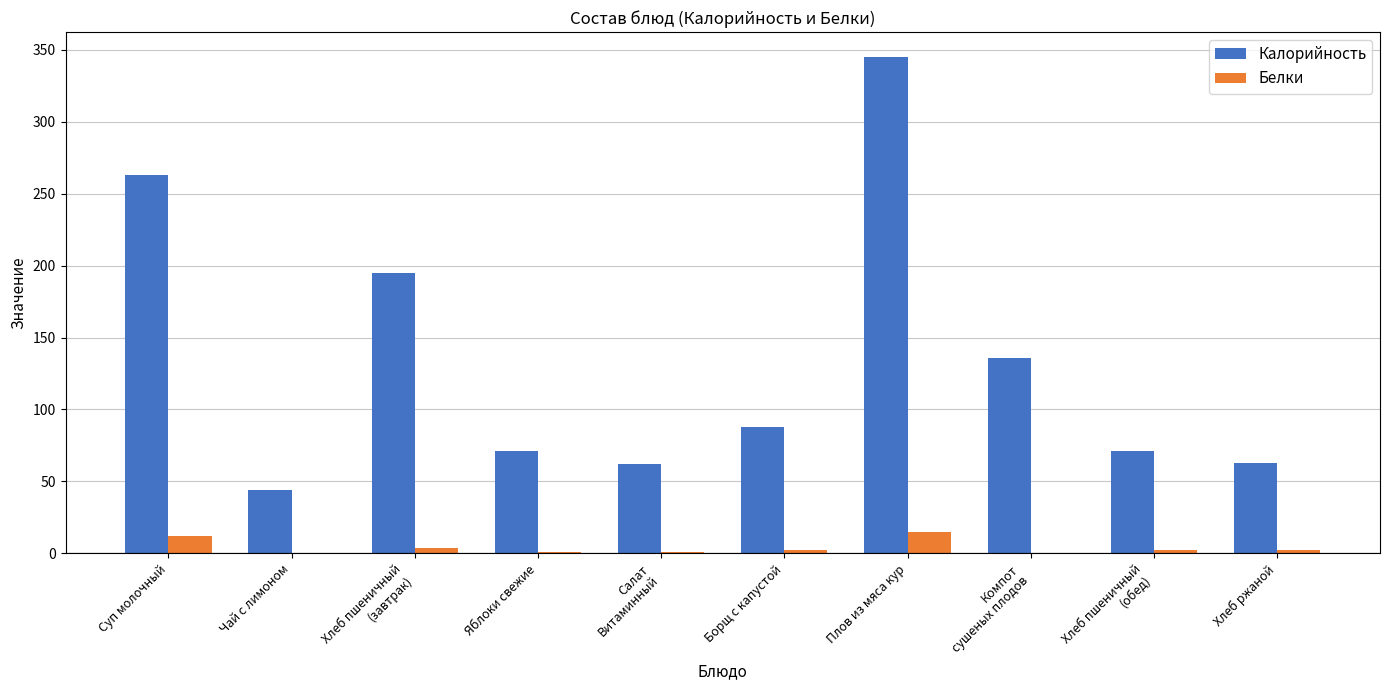

Count the number of data series in this chart.

2